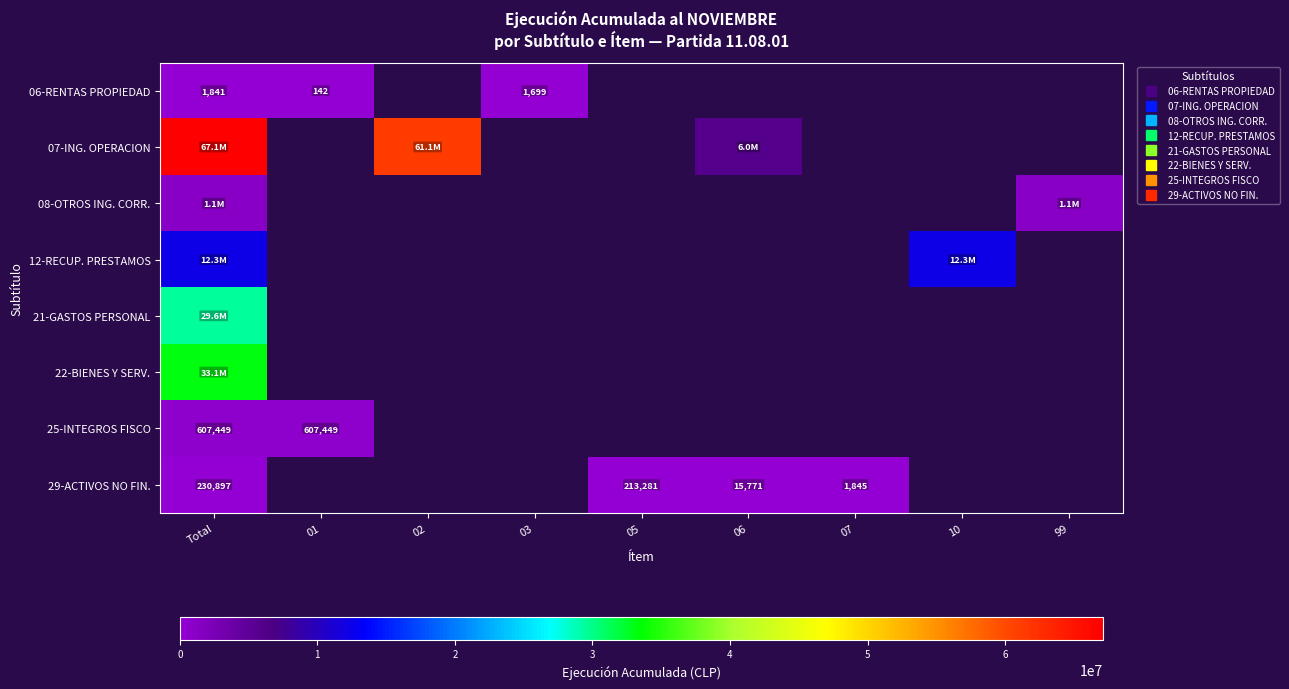

At which category is the sum across all series the highest?

Total